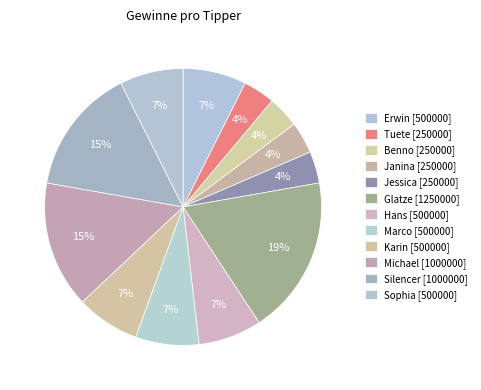

Do Marco and Erwin together represent more than half of the pie?

No